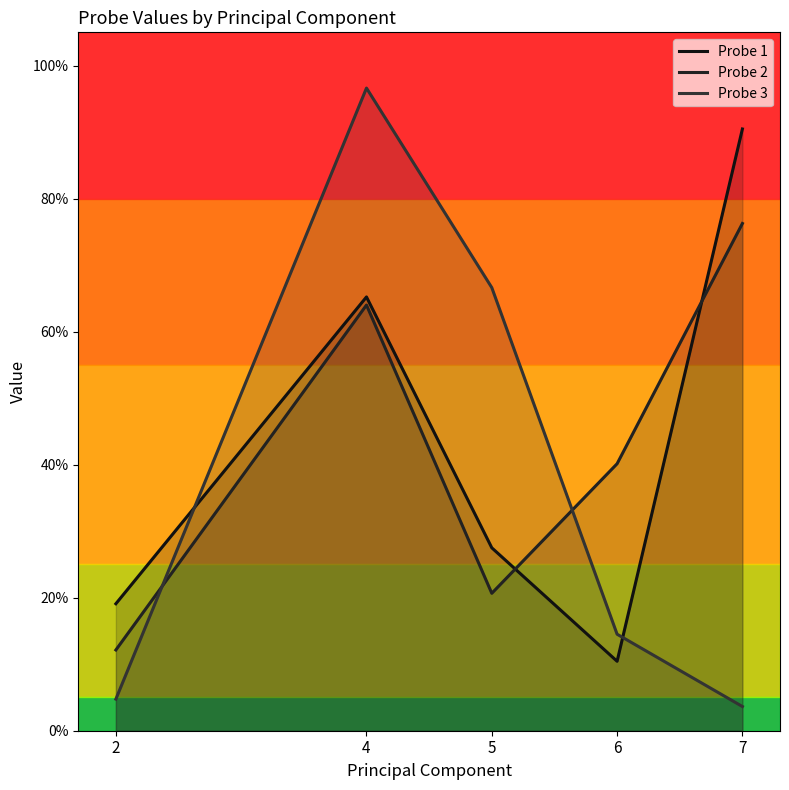

True or false: Probe 1 has a value of 0.0 at 2.

False